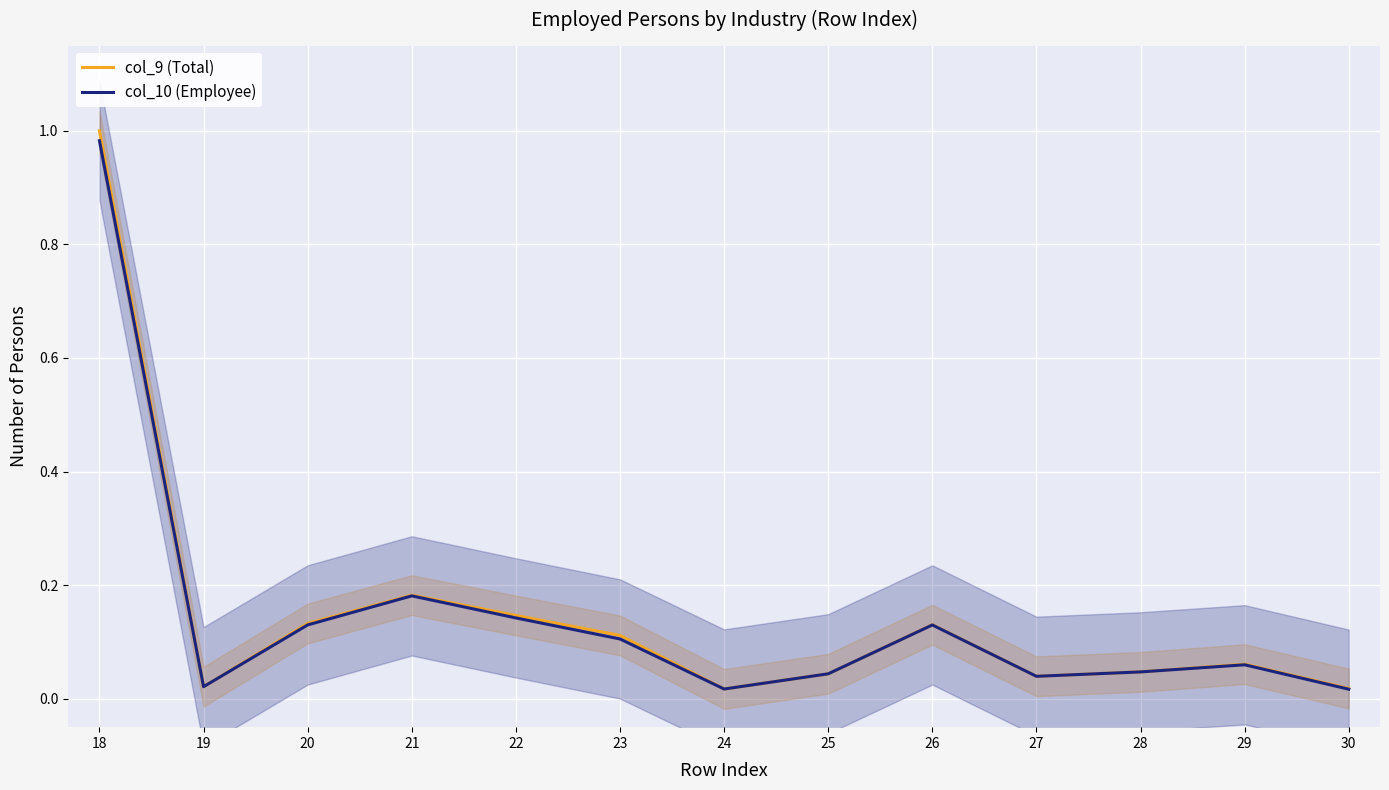

At which category does the chart reach its minimum across all series?

30